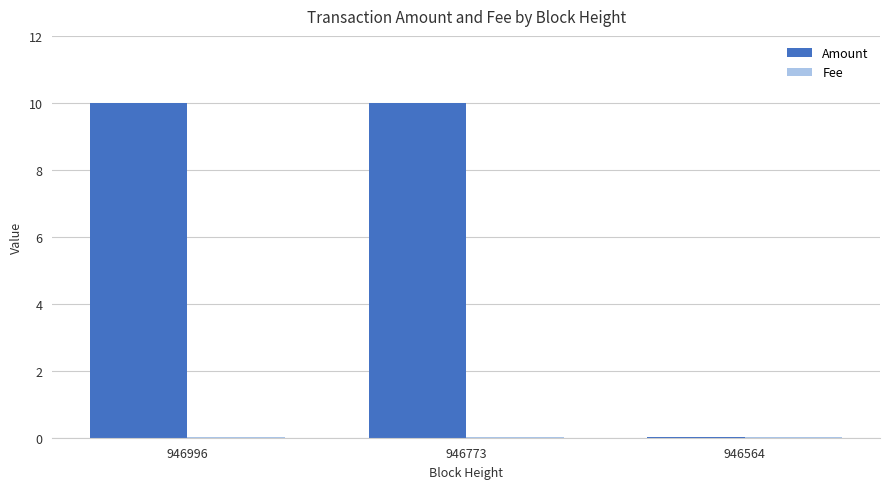

Where does the Amount series first go above 9?

946996